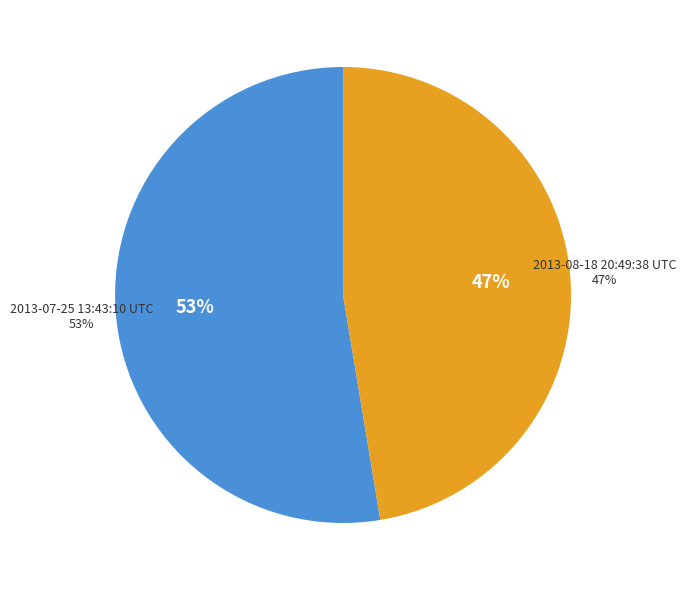

Count the number of slices in the pie.

2